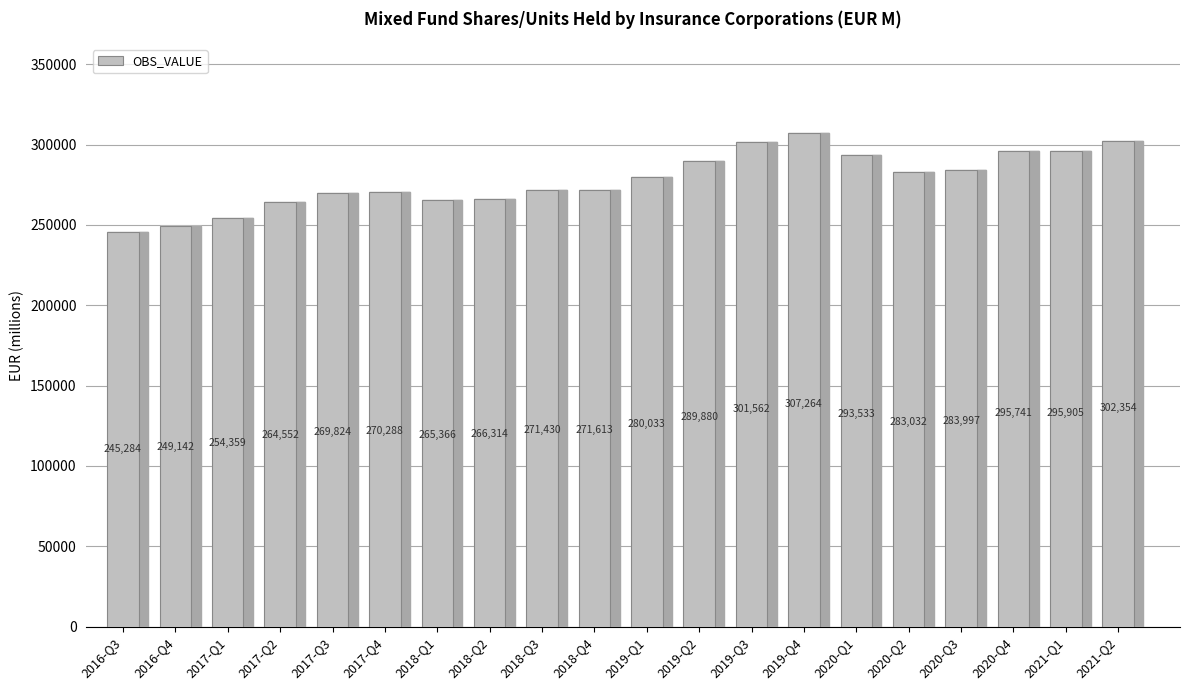

List the labels in order of value, smallest first.

2016-Q3, 2016-Q4, 2017-Q1, 2017-Q2, 2018-Q1, 2018-Q2, 2017-Q3, 2017-Q4, 2018-Q3, 2018-Q4, 2019-Q1, 2020-Q2, 2020-Q3, 2019-Q2, 2020-Q1, 2020-Q4, 2021-Q1, 2019-Q3, 2021-Q2, 2019-Q4